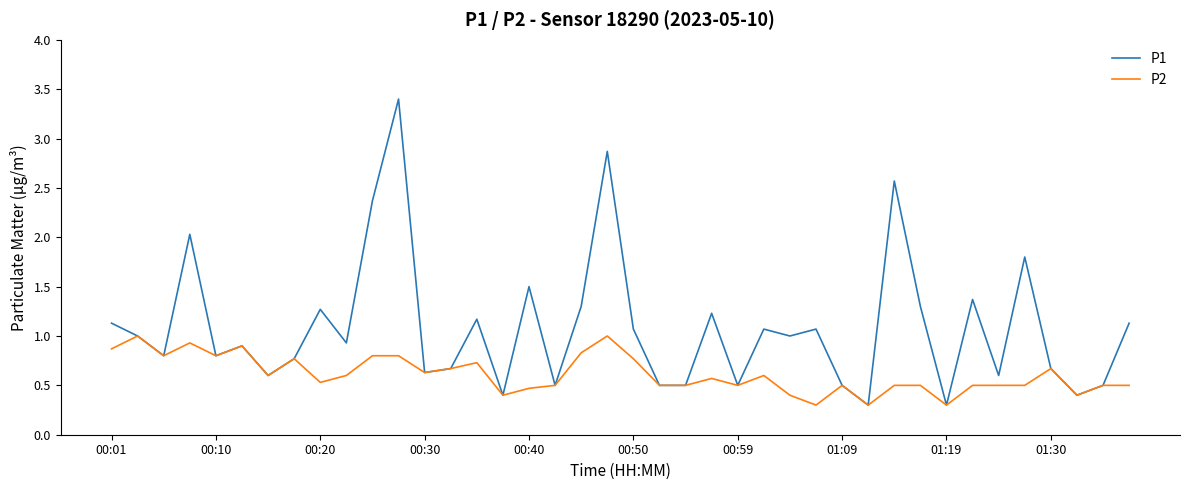

Which series has the largest total across all categories?

P1